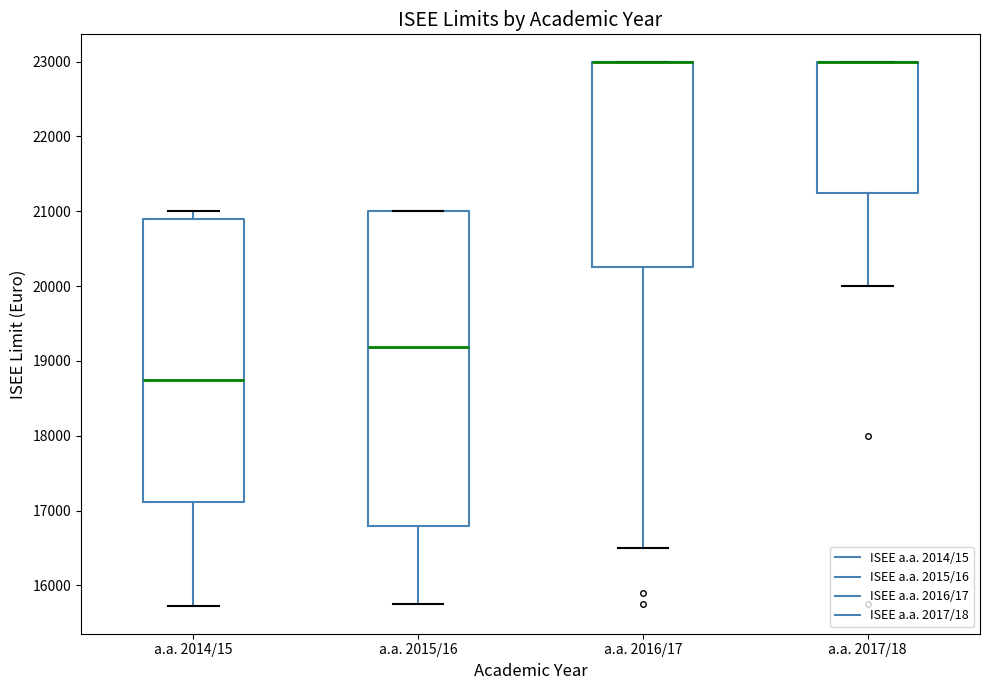

Reading left to right, transcribe this box plot: for each box, give where its median line is, the range the box spans, and where its two whiskers end, as read against the y-axis. The values are not printed on the chart, so give them approximately, as read against the axis.

a.a. 2014/15: median 18800, box 17100 to 20900, whiskers 15700 to 21000
a.a. 2015/16: median 19200, box 16800 to 21000, whiskers 15700 to 21000
a.a. 2016/17: median 23000 (drawn on the box's upper edge), box 20300 to 23000, whiskers 16500 to 23000
a.a. 2017/18: median 23000 (drawn on the box's upper edge), box 21300 to 23000, whiskers 20000 to 23000